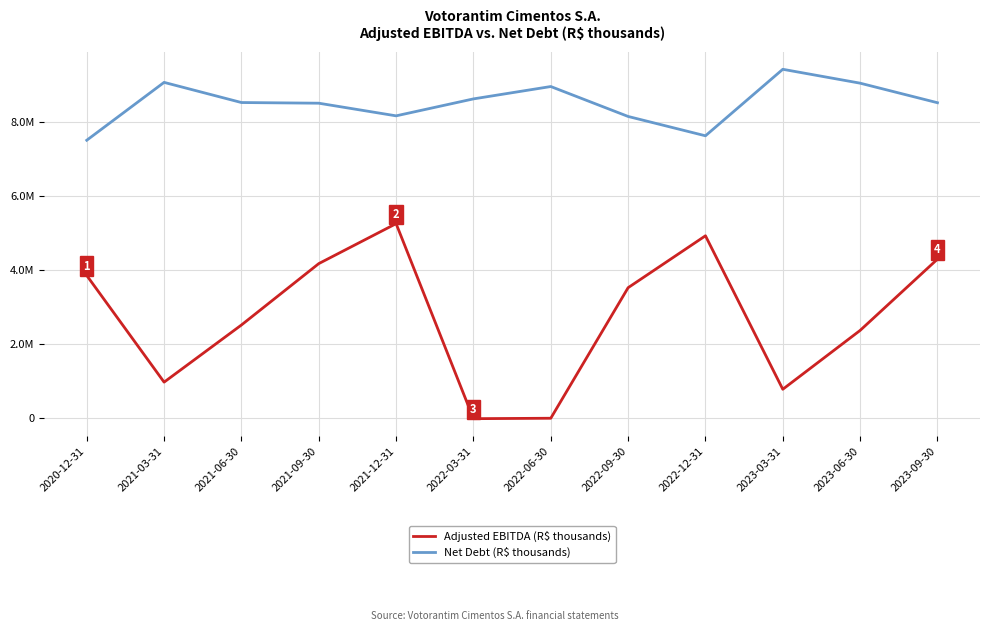

Between 2021-12-31 and 2022-12-31, which series saw the biggest shift?

Net Debt (R$ thousands)